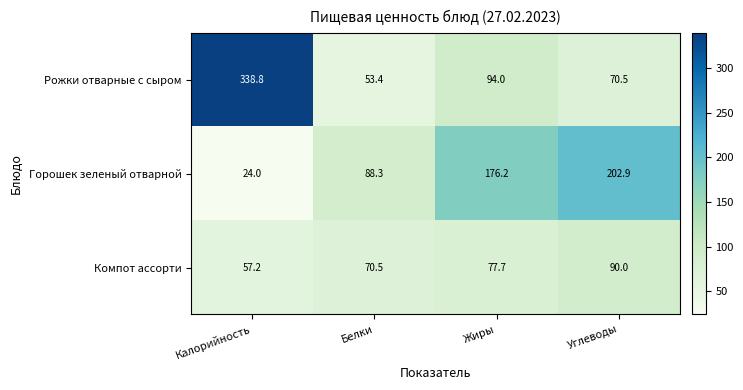

Reading right to left, what are all the values shown in this chart?

Рожки отварные с сыром: Углеводы=70.5	Жиры=94.0	Белки=53.4	Калорийность=338.8
Горошек зеленый отварной: Углеводы=202.9	Жиры=176.2	Белки=88.3	Калорийность=24.0
Компот ассорти: Углеводы=90.0	Жиры=77.7	Белки=70.5	Калорийность=57.2